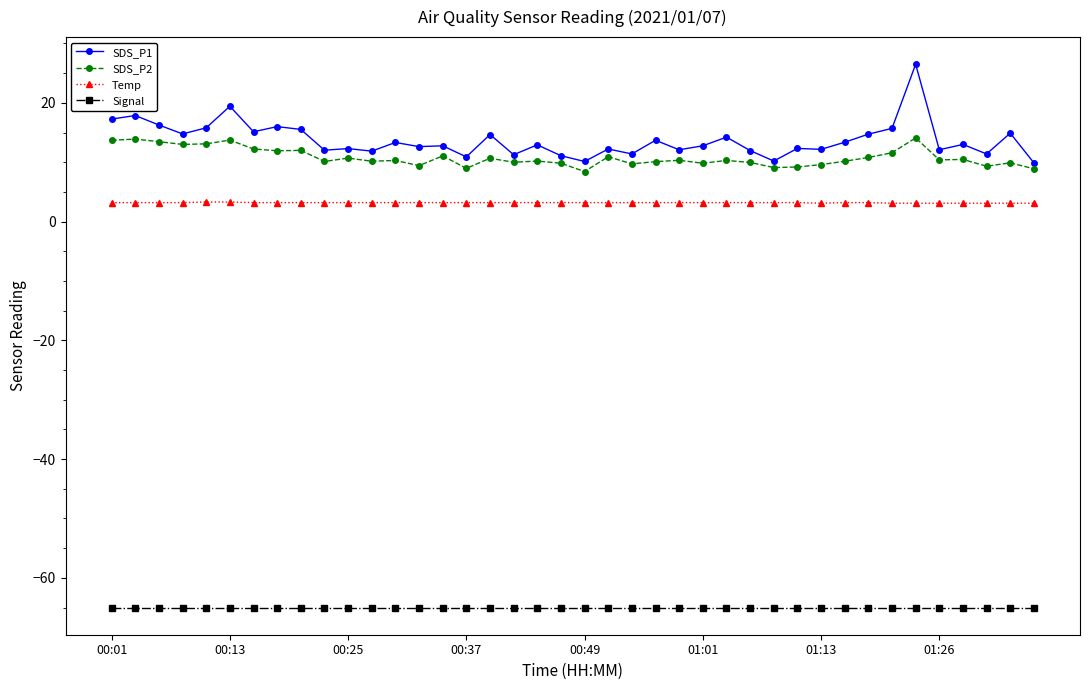

Rank the series by their maximum value, from lowest to highest.

Signal, Temp, SDS_P2, SDS_P1